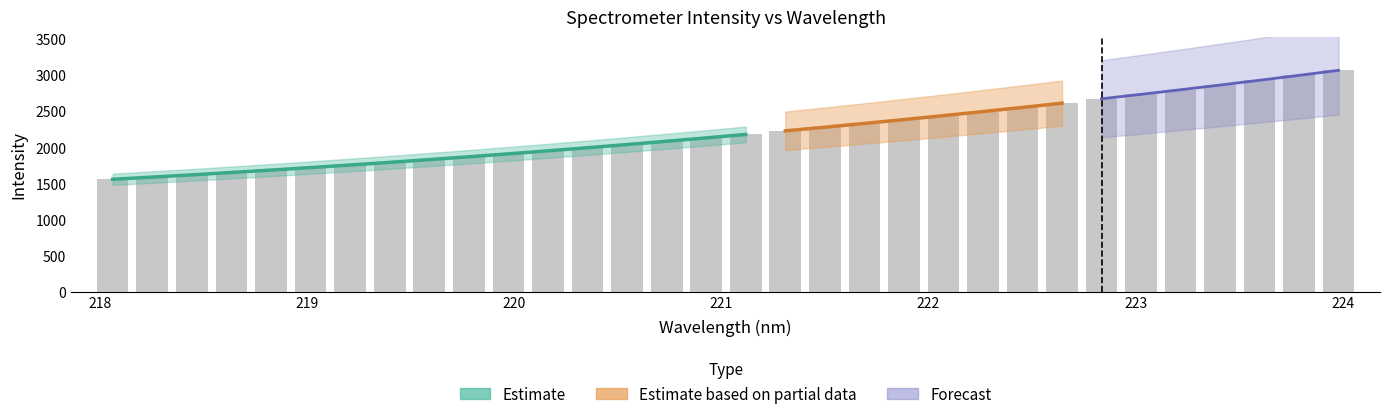

What is the average value?

2209.9